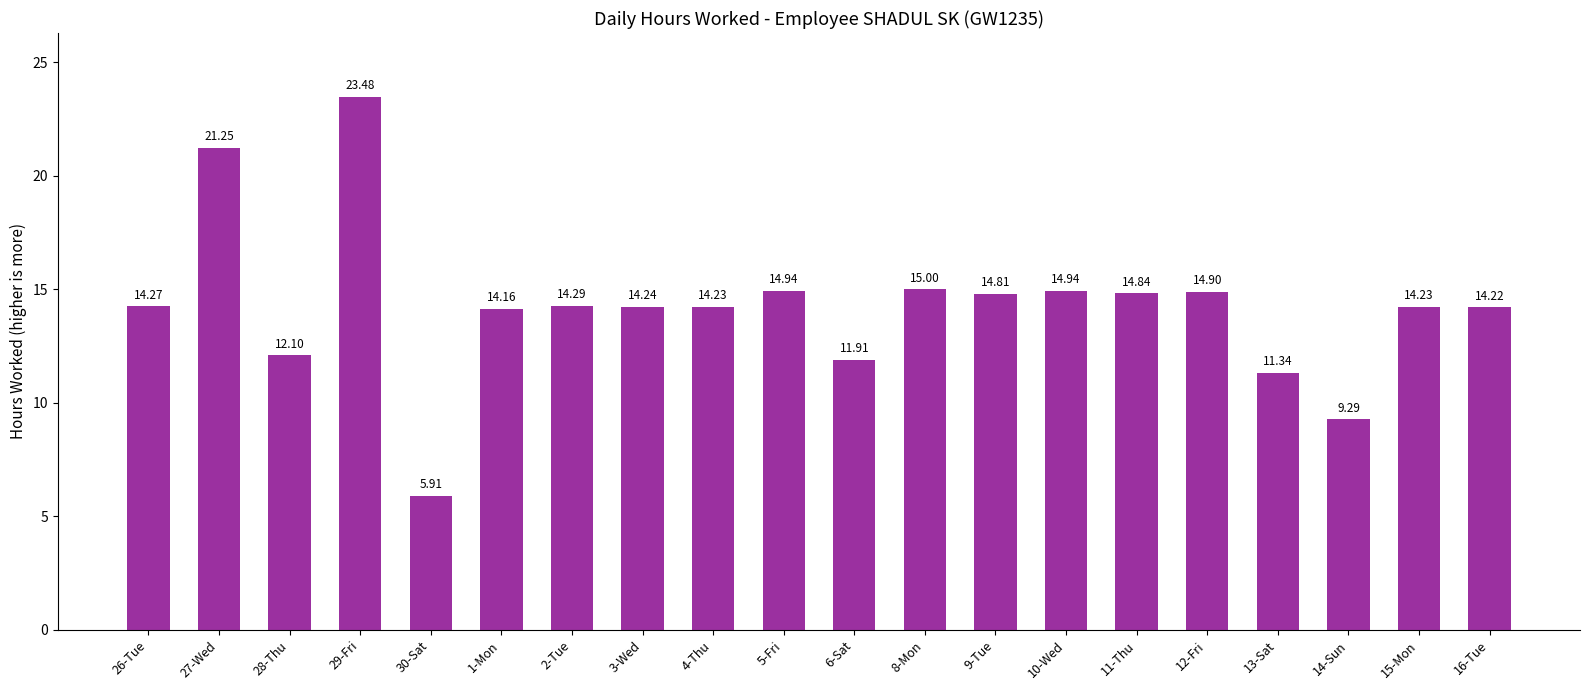

What is the value of the 14th bar from the left?

14.9